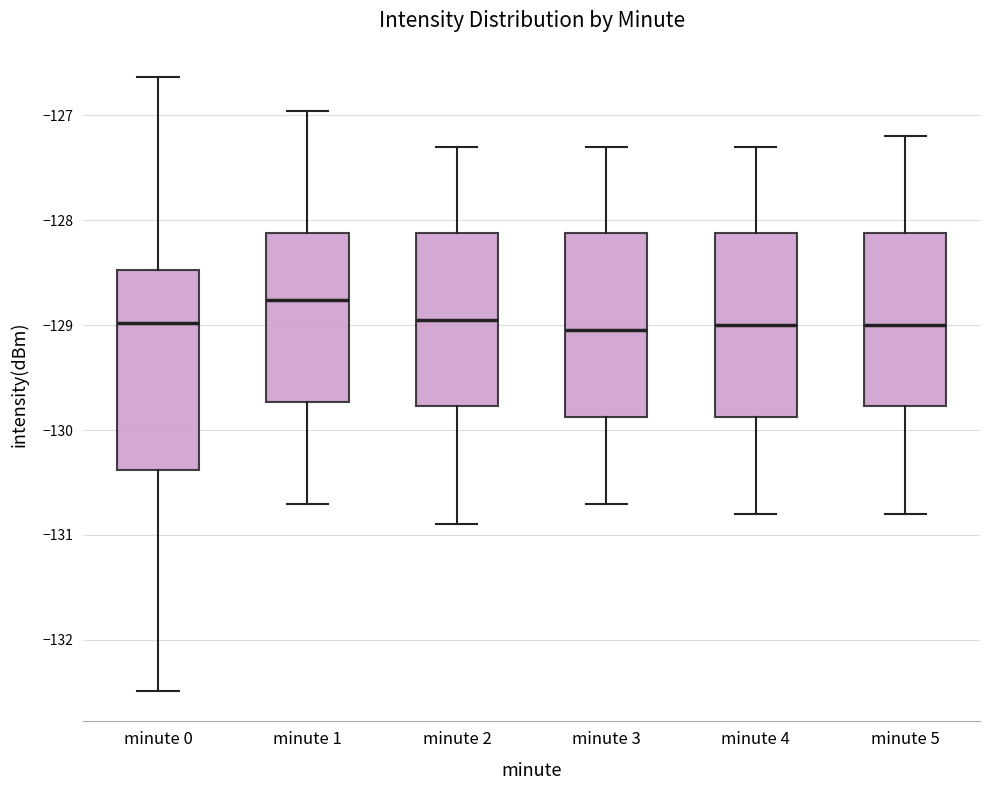

Where is the lower edge of the box for minute 4 on the y-axis? The values are not printed on the chart, so give them approximately, as read against the axis.

-129.9